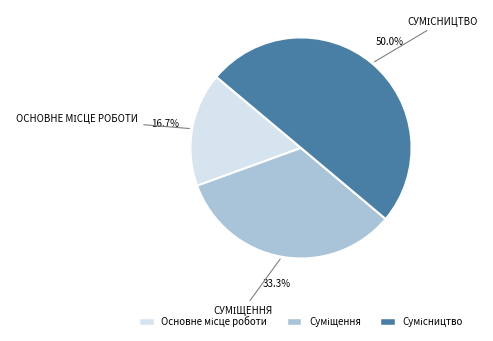

How many slices are in this pie chart?

3